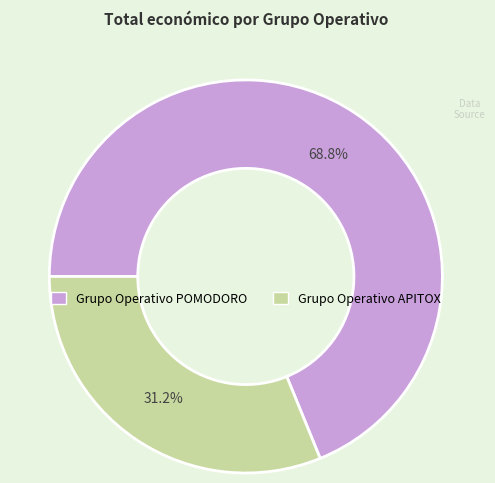

To the nearest percent, what is the difference between the largest and smallest slice percentages?

38%